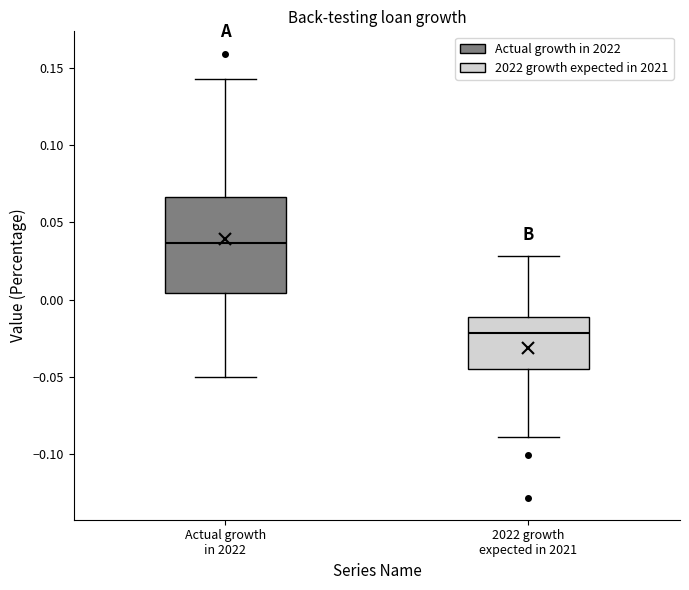

Reading left to right, transcribe this box plot: for each box, give where its median line is, the range the box spans, and where its two whiskers end, as read against the y-axis. The values are not printed on the chart, so give them approximately, as read against the axis.

Actual growth in 2022: median 0.035, box 0.005 to 0.065, whiskers -0.050 to 0.145
2022 growth expected in 2021: median -0.020, box -0.045 to -0.010, whiskers -0.090 to 0.030